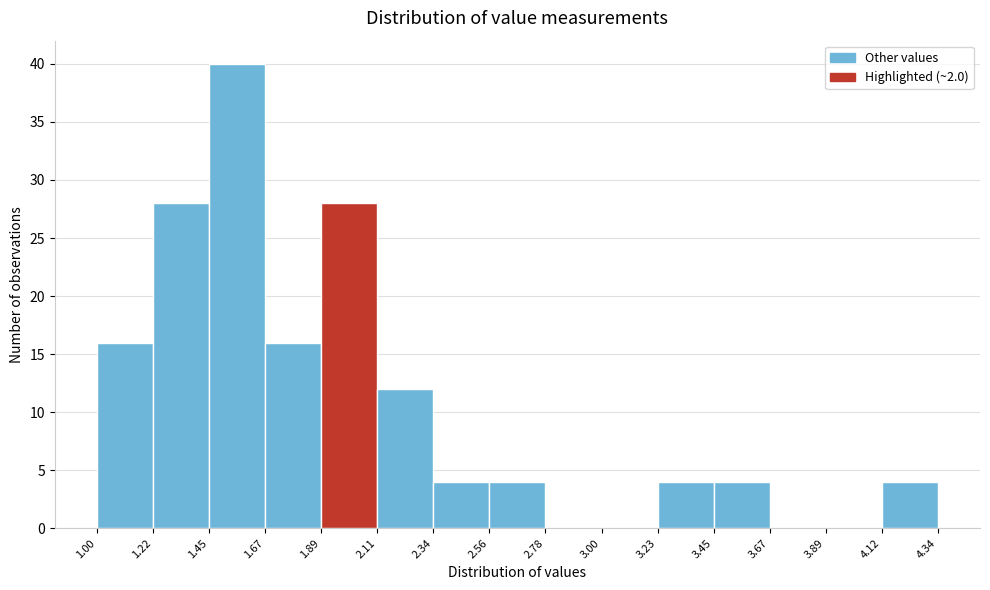

Reading left to right, list every bar in this chart as the range it spans on the x-axis followed by its height. The values are not printed on the chart, so give them approximately, as read against the axis.

1.00 to 1.22: 16
1.22 to 1.45: 28
1.45 to 1.67: 40
1.67 to 1.89: 16
1.89 to 2.11: 28
2.11 to 2.34: 12
2.34 to 2.56: 4
2.56 to 2.78: 4
2.78 to 3.00: 0
3.00 to 3.23: 0
3.23 to 3.45: 4
3.45 to 3.67: 4
3.67 to 3.89: 0
3.89 to 4.12: 0
4.12 to 4.34: 4